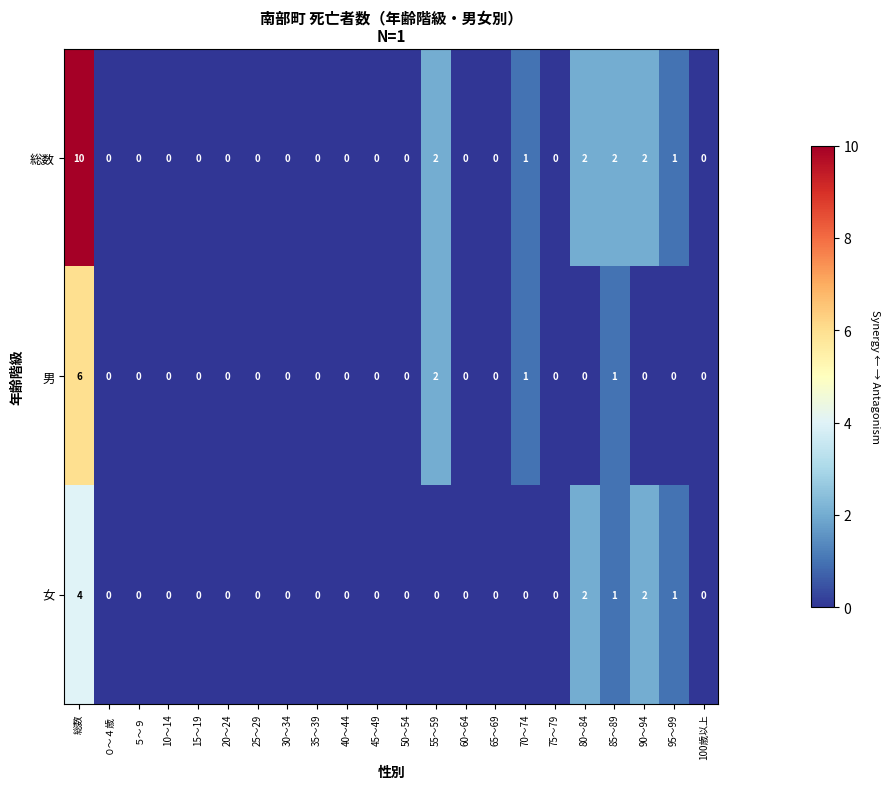

List the series in order of their peak value, lowest first.

女, 男, 総数